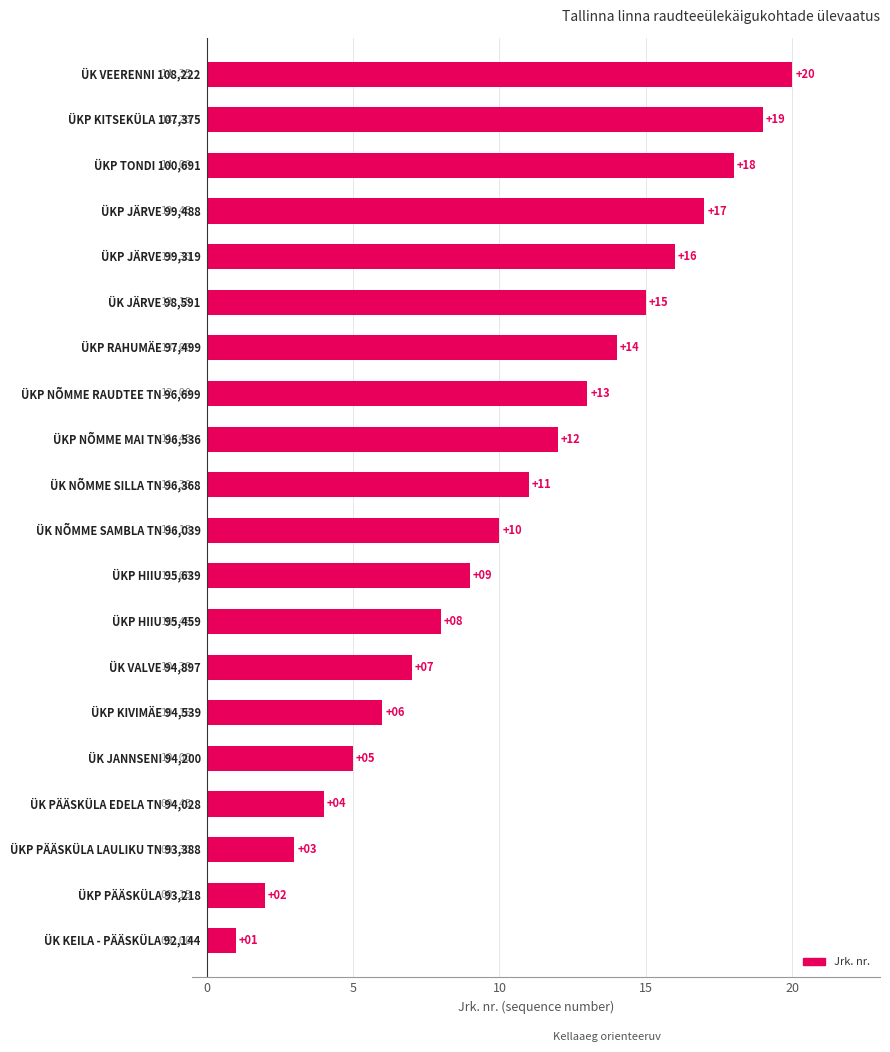

What is the greatest value displayed?

20